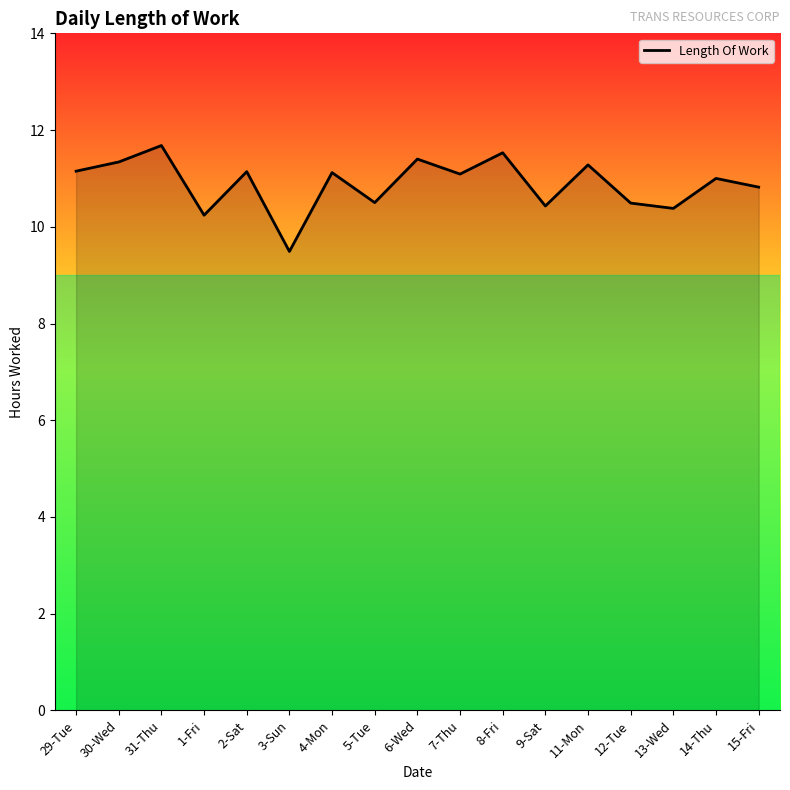

What is the change in value from 13-Wed to 14-Thu?

+0.6